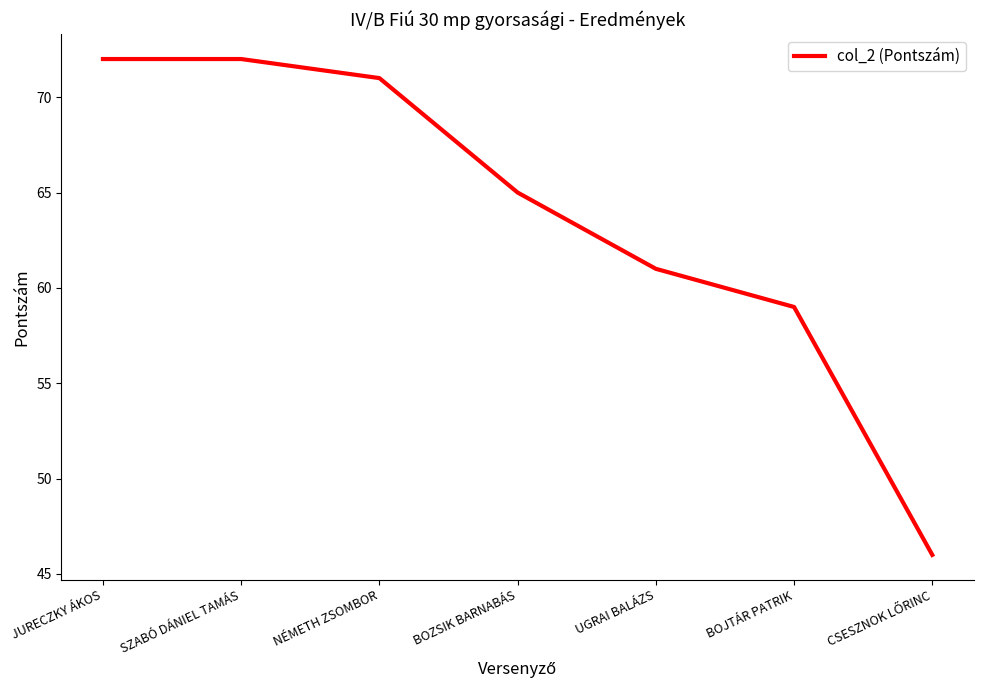

The chart shows a value of 72 at JURECZKY ÁKOS. True or false?

True